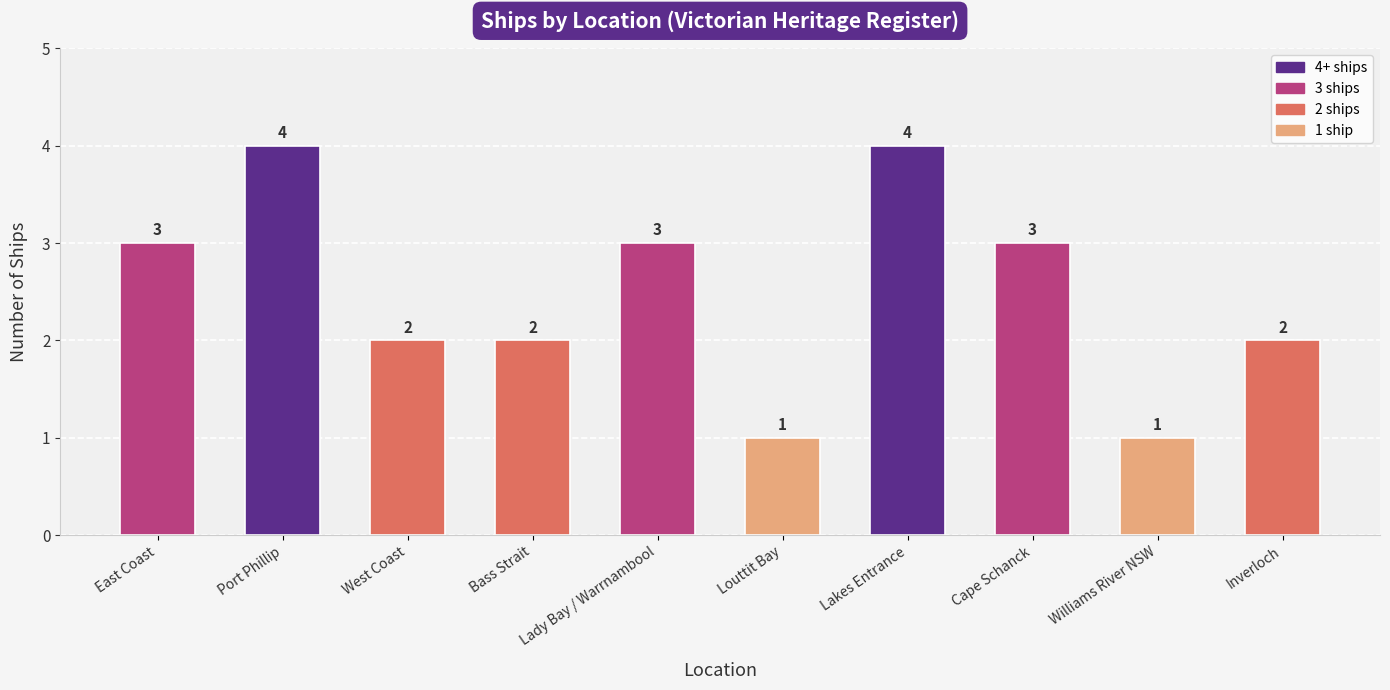

What is the difference between the maximum and second lowest values?

3